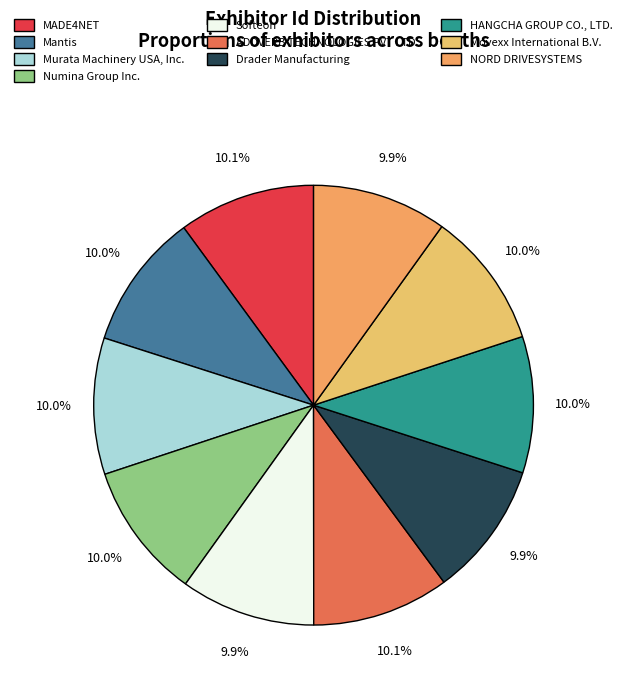

To the nearest percent, what percentage of the pie is MADE4NET?

10%